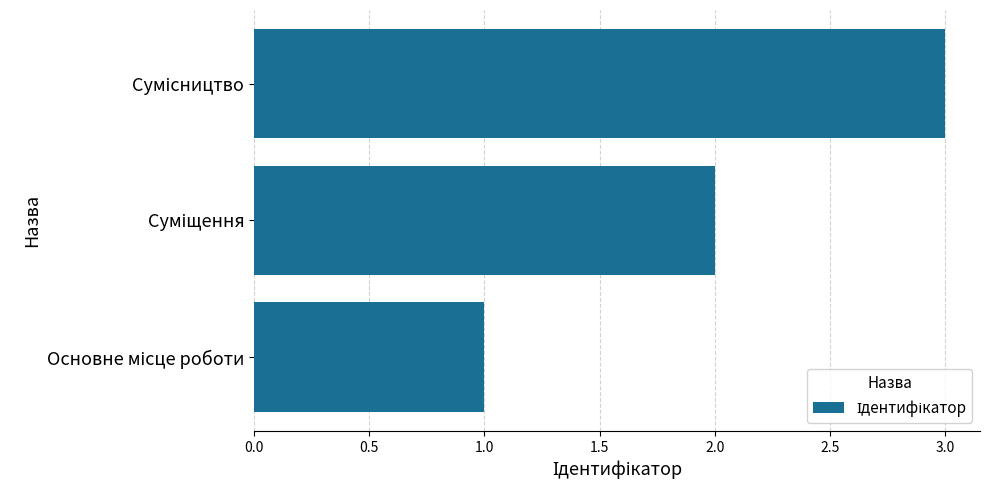

What is the maximum value shown in the chart?

3